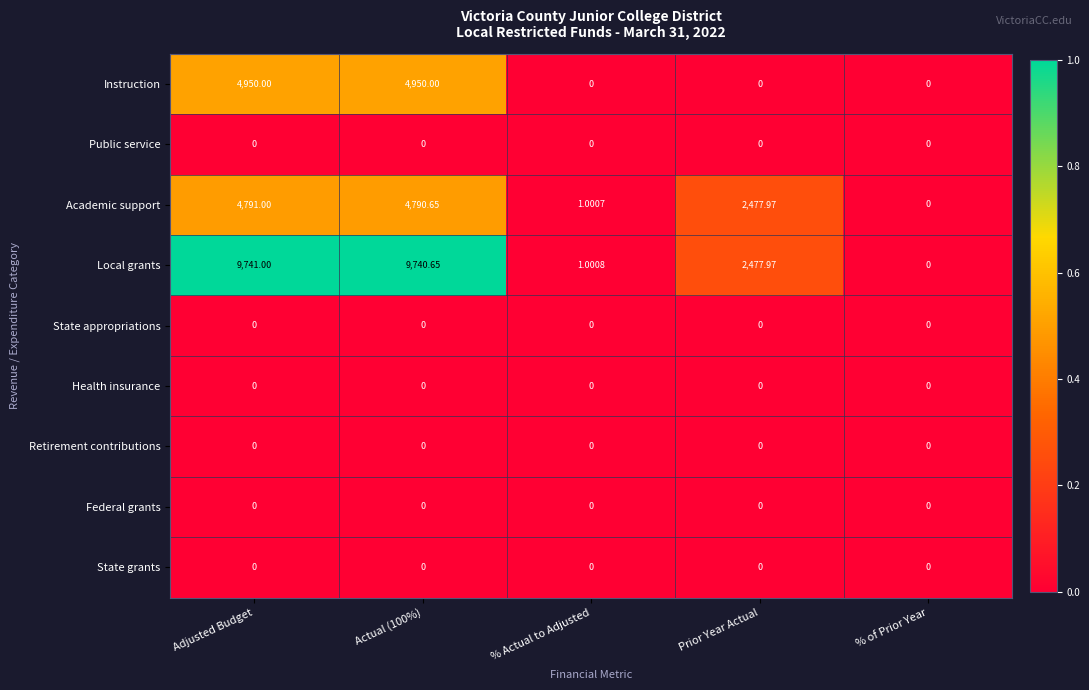

Is the value of Local grants at Adjusted Budget greater than the value of Federal grants at % Actual to Adjusted?

Yes